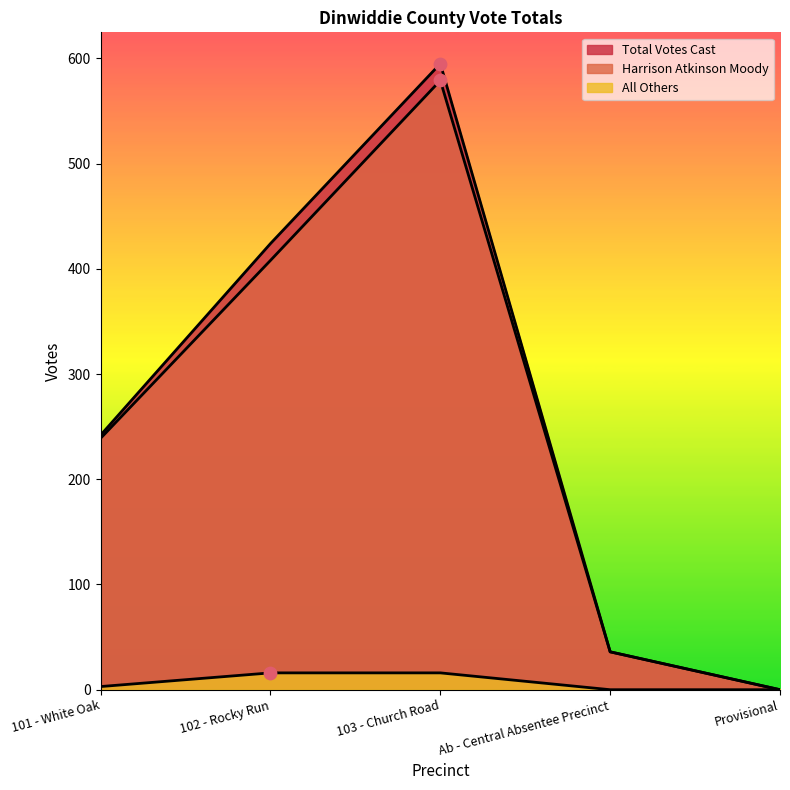

Is the value of Total Votes Cast at 101 - White Oak greater than the value of Harrison Atkinson Moody at 103 - Church Road?

No